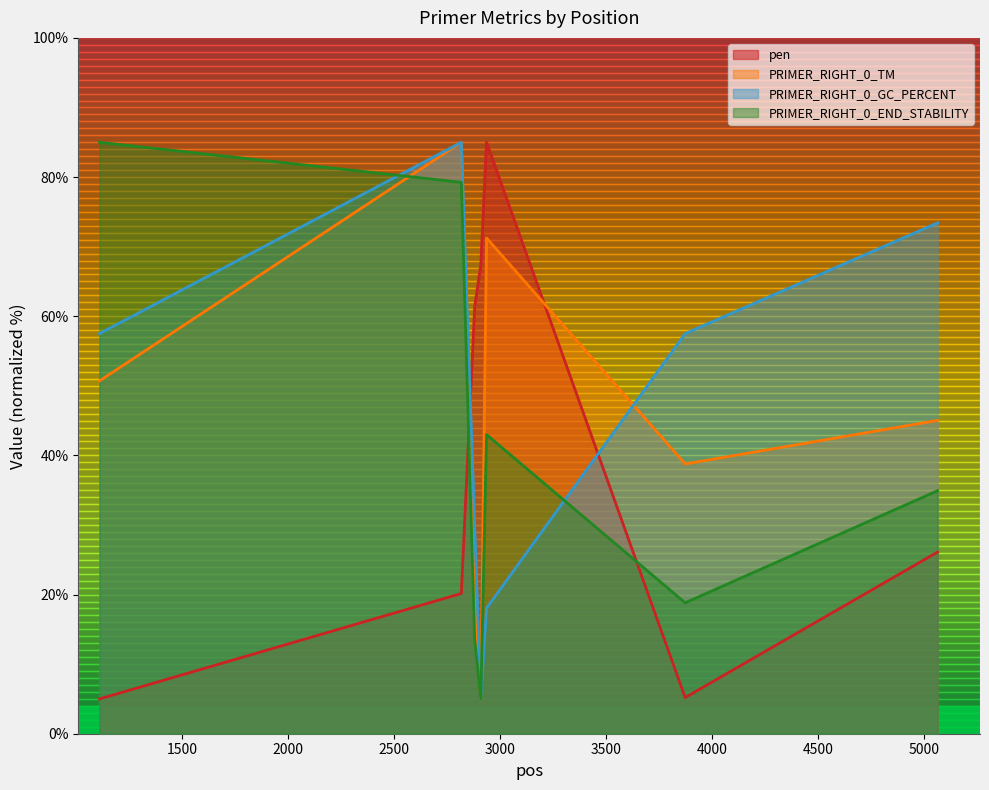

Between 2880 and 3873, which series saw the biggest shift?

pen